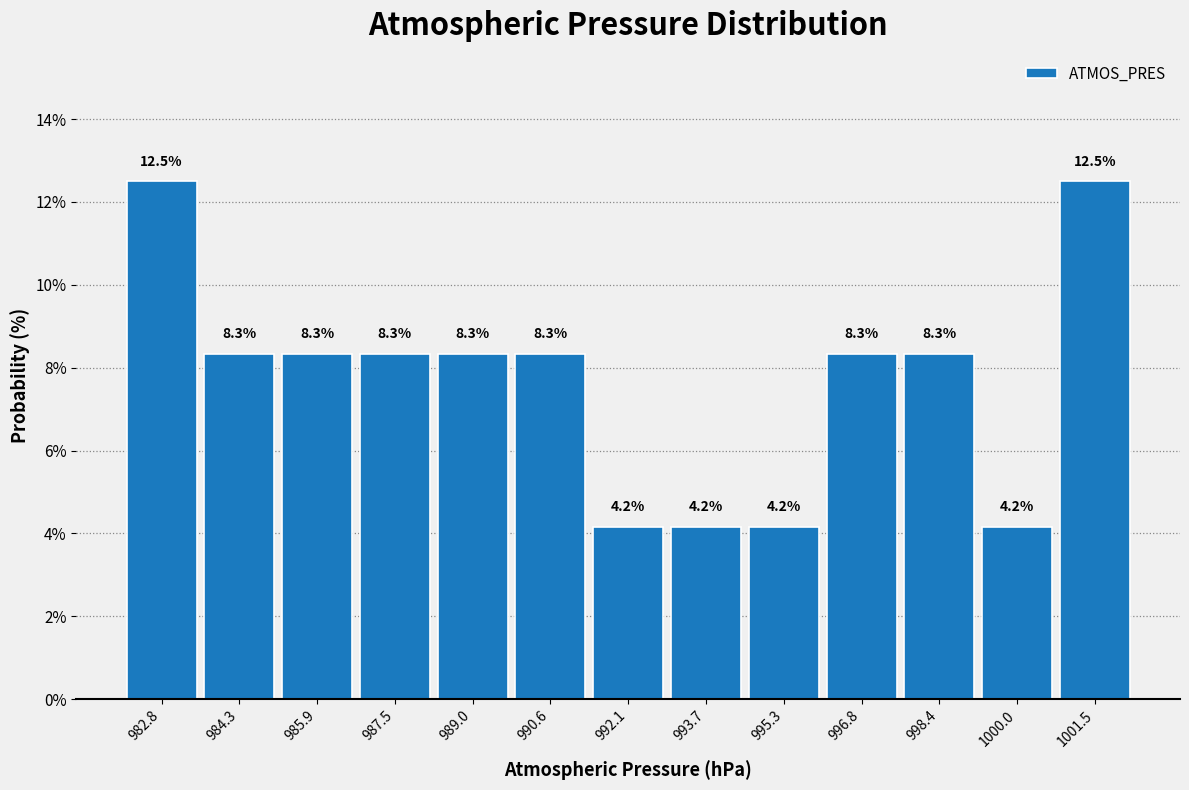

How tall is the bar that spans 988.2 to 989.8 on the x-axis? The bar edges are not printed on the chart, so give them approximately, as read against the axis.

8.3